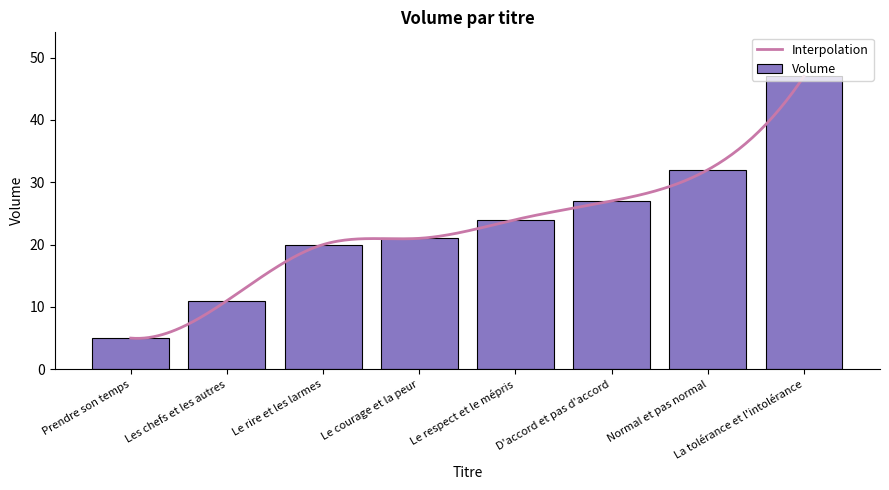

Approximately how many times larger is the value at Le respect et le mépris compared to Normal et pas normal?

0.8